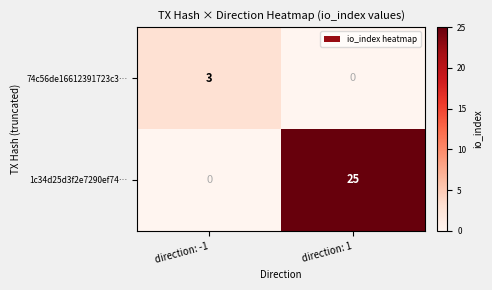

Where is 74c56de16612391723c3… nearest to the value 1?

direction: 1